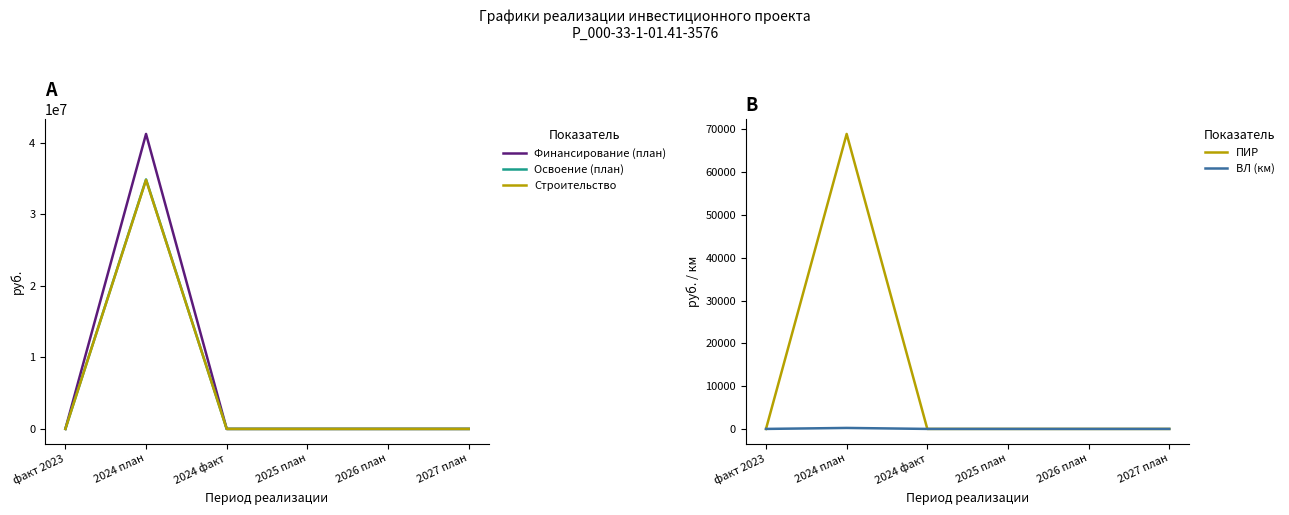

Which series has the largest range (max minus min)?

Финансирование (план)